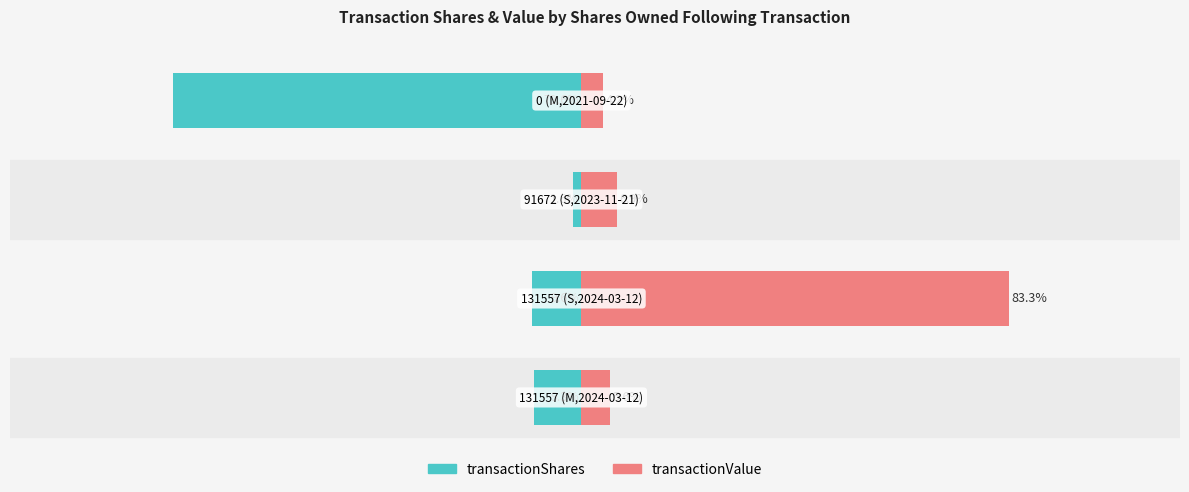

What is the value of the transactionShares bar at the 2nd from the left?

-9.6